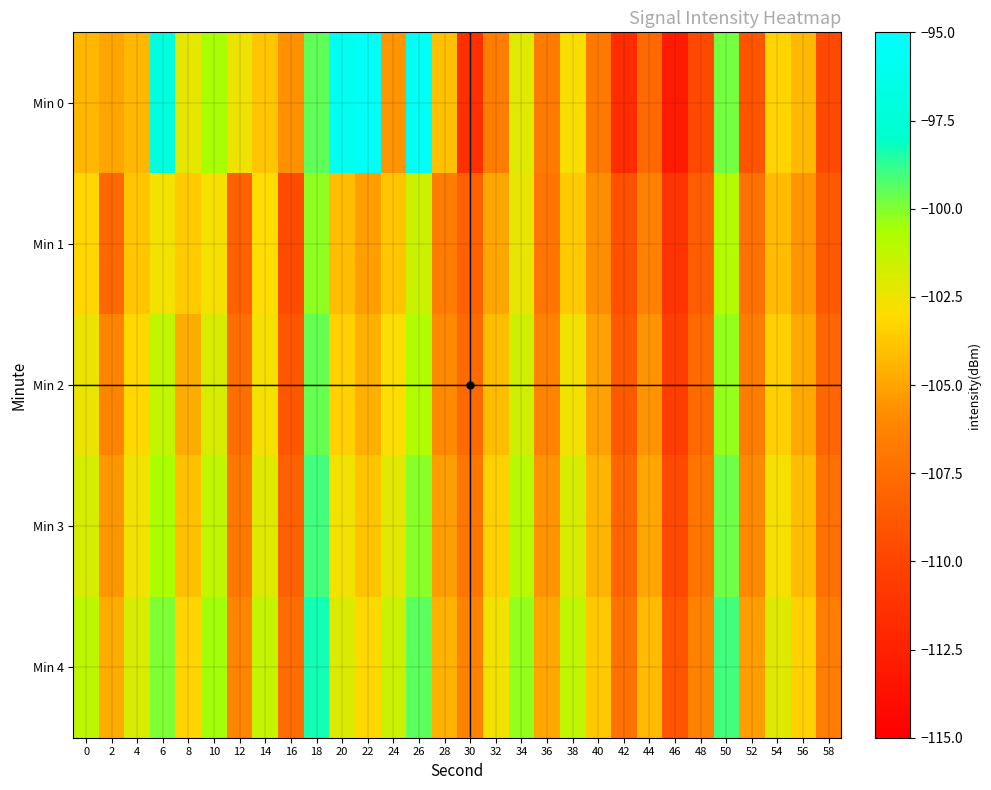

Which label corresponds to the smallest value in the chart?

46